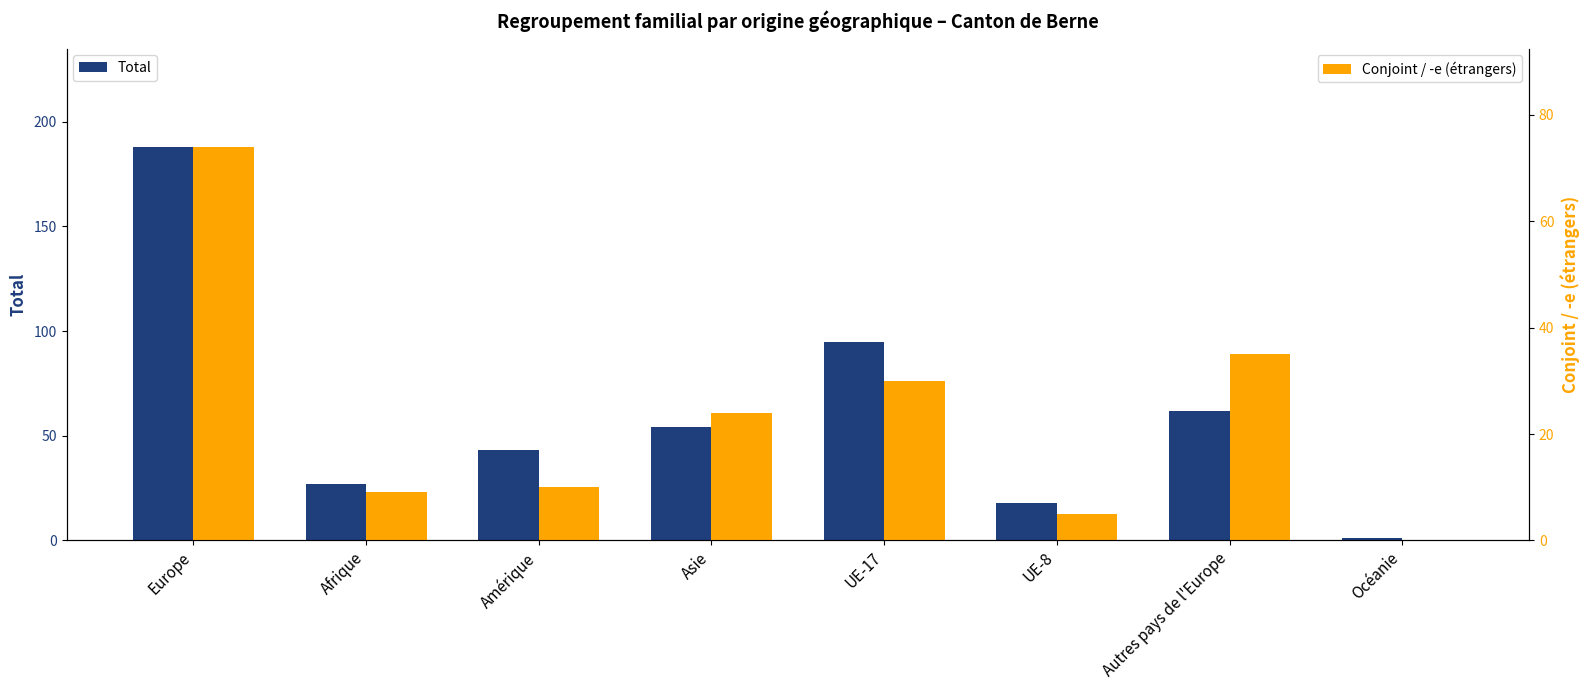

What is the maximum value shown in the chart?

188